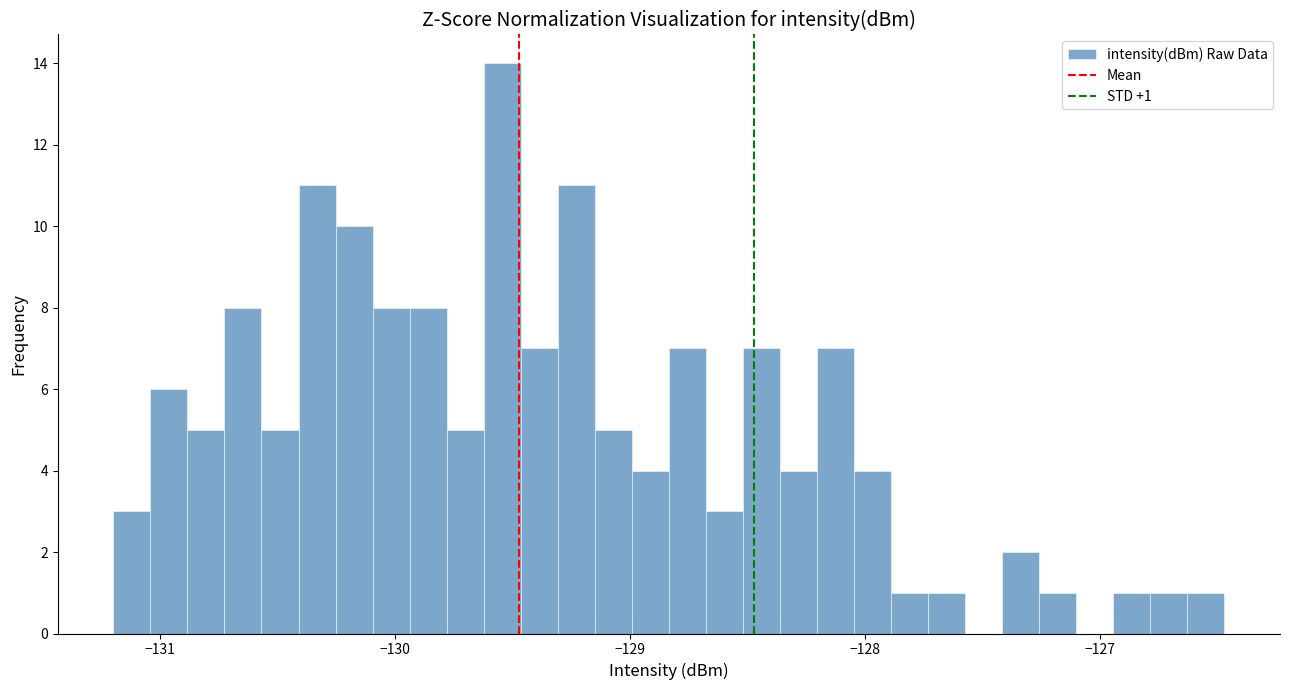

Read against the x-axis, roughly where is the centre of the tallest bar?

-129.5